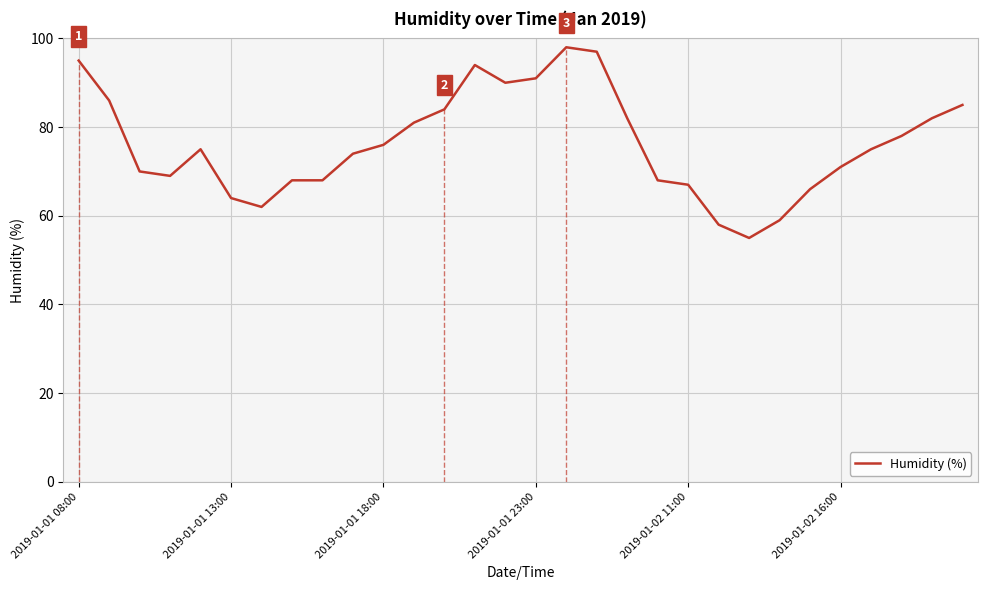

What is the sum of all values?

2288